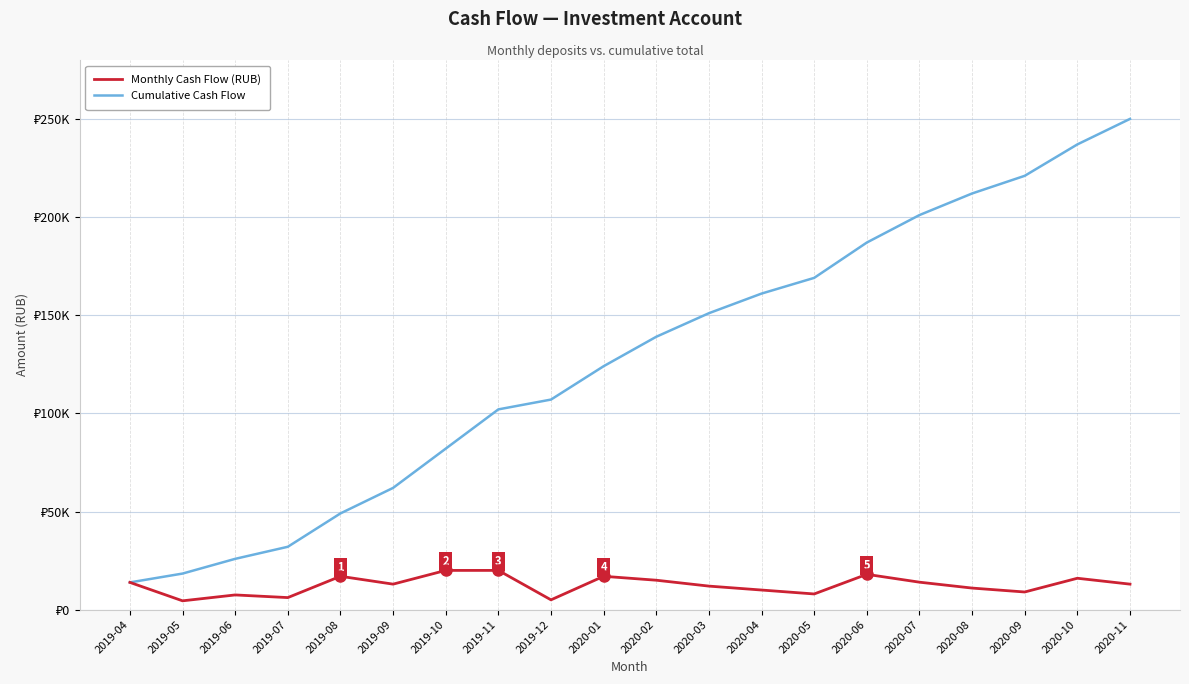

Is the value of Cumulative Cash Flow at 2020-07 greater than the value of Monthly Cash Flow (RUB) at 2020-05?

Yes